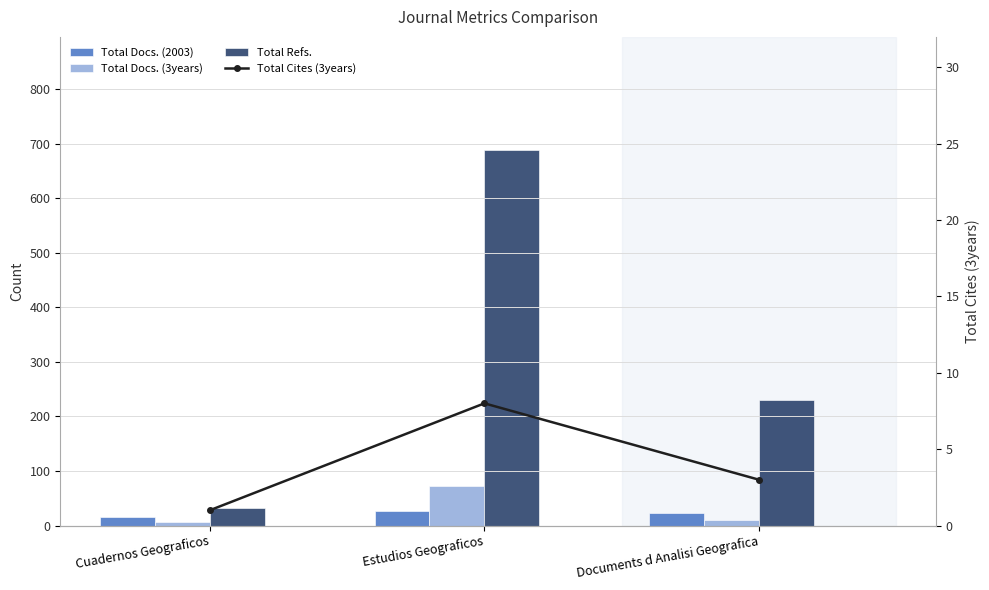

At which label is Total Docs. (3years) closest to 40?

Documents d Analisi Geografica